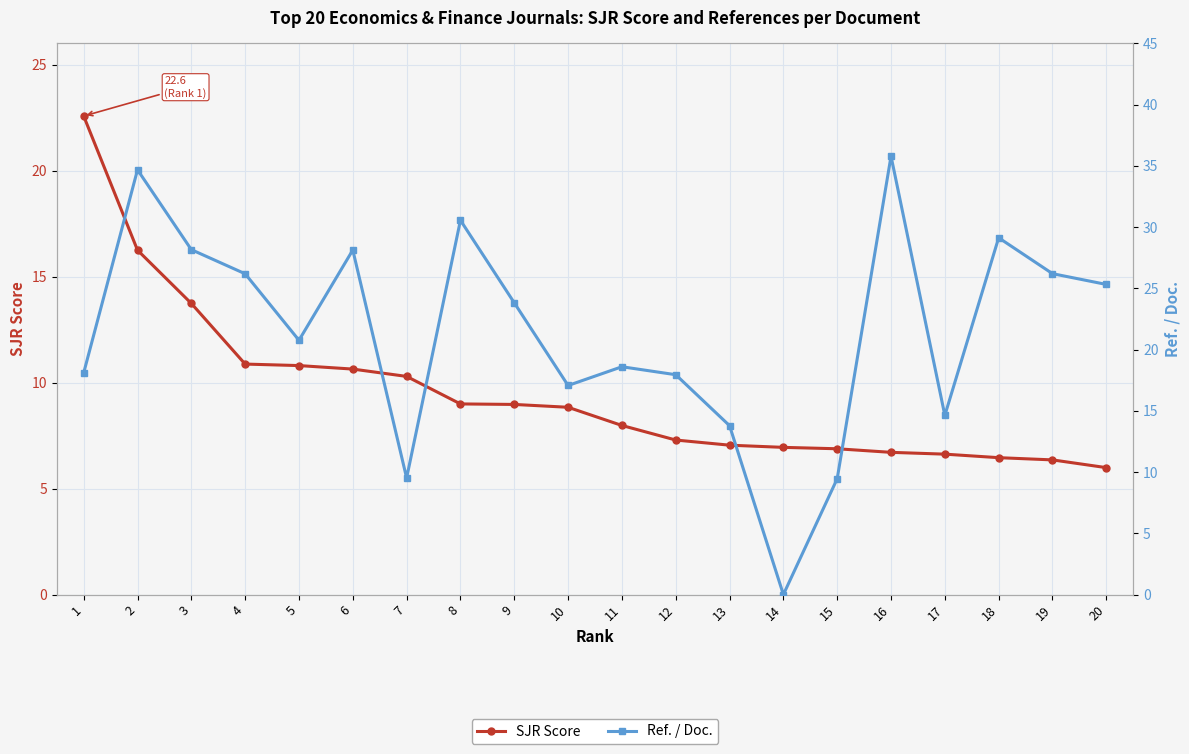

What is the difference between the second highest and minimum values in the Ref. / Doc. series?

34.7